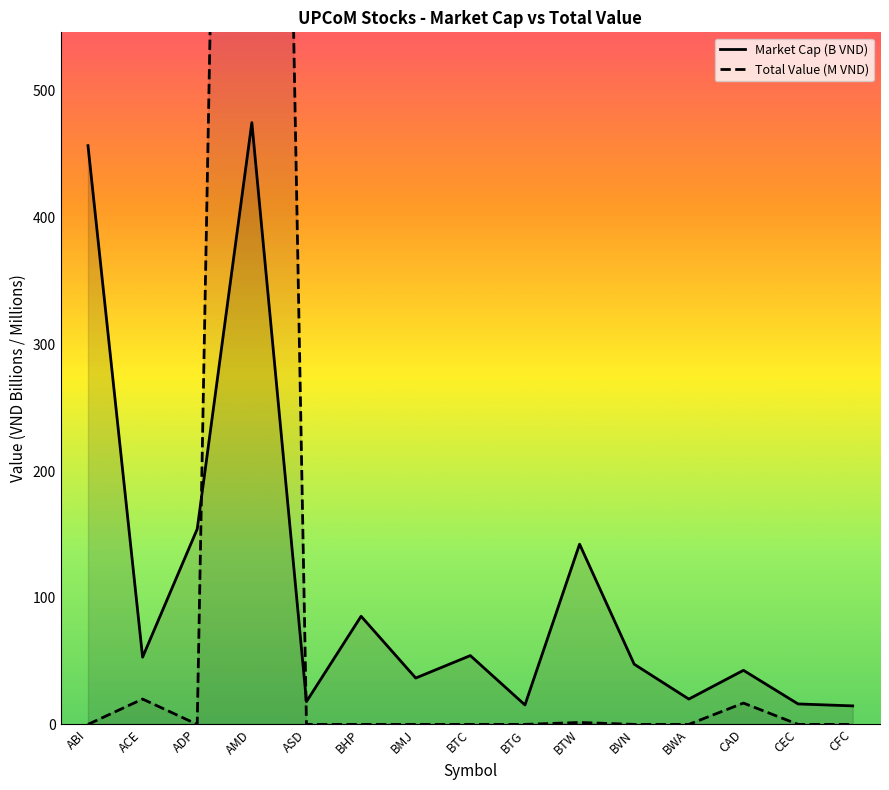

How many data points does each series have?

15